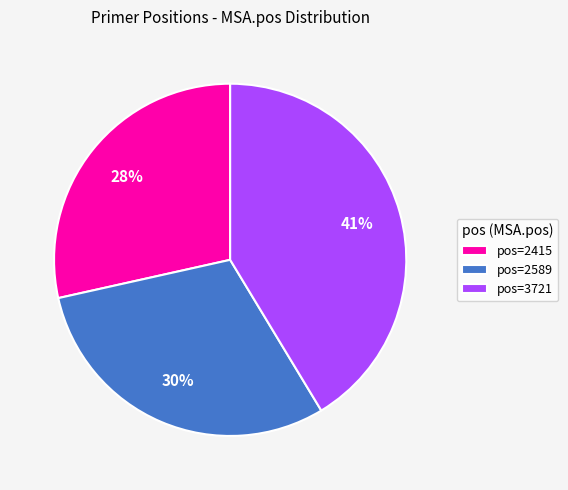

To the nearest percent, what is the difference between the pos=2415 and pos=3721 slice percentages?

13%